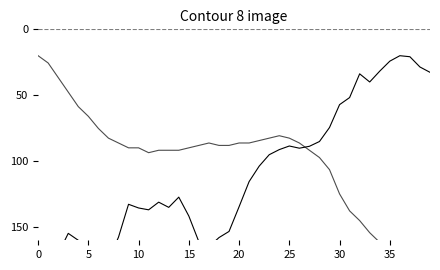

Reading right to left, what are all the values shown in this chart?

pressure: 32.6	28.6	20.8	20.0	24.1	31.7	39.9	33.7	51.8	57.1	74.5	85.1	88.7	90.2	88.5	91.2	95.1	103.8	115.5	134.6	153.3	158.0	164.9	161.1	141.6	127.3	135.0	131.1	136.9	135.5	132.7	157.6	175.3	177.2	170.7	160.0	154.8	170.3	171.8	180.0
temperature: 180.0	180.0	178.2	172.6	167.1	161.6	154.3	145.1	137.7	124.8	106.4	97.2	91.7	86.2	82.5	80.7	82.5	84.4	86.2	86.2	88.0	88.0	86.2	88.0	89.9	91.7	91.7	91.7	93.6	89.9	89.9	86.2	82.5	75.2	66.0	58.6	47.6	36.6	25.5	20.0
humidity: 0.0	0.0	0.0	0.0	0.0	0.0	0.0	0.0	0.0	0.0	0.0	0.0	0.0	0.0	0.0	0.0	0.0	0.0	0.0	0.0	0.0	0.0	0.0	0.0	0.0	0.0	0.0	0.0	0.0	0.0	0.0	0.0	0.0	0.0	0.0	0.0	0.0	0.0	0.0	0.0